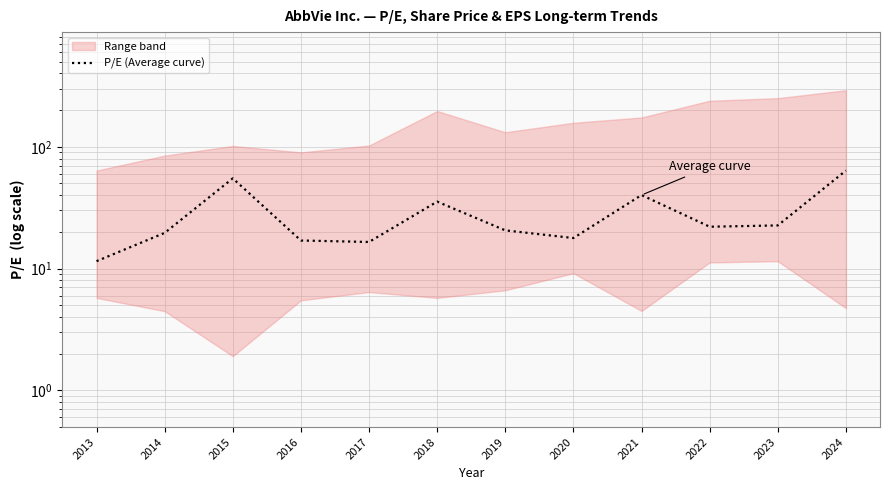

Approximately how many times larger is the value at 2018 compared to 2016?

2.1